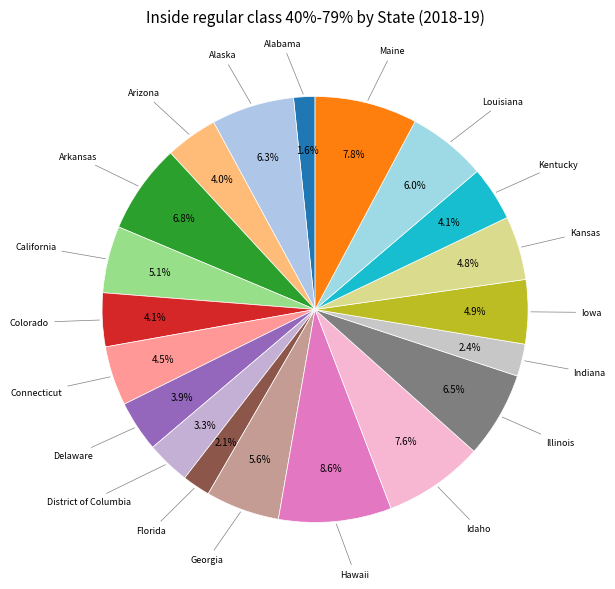

To the nearest percent, what is the average slice percentage?

5%